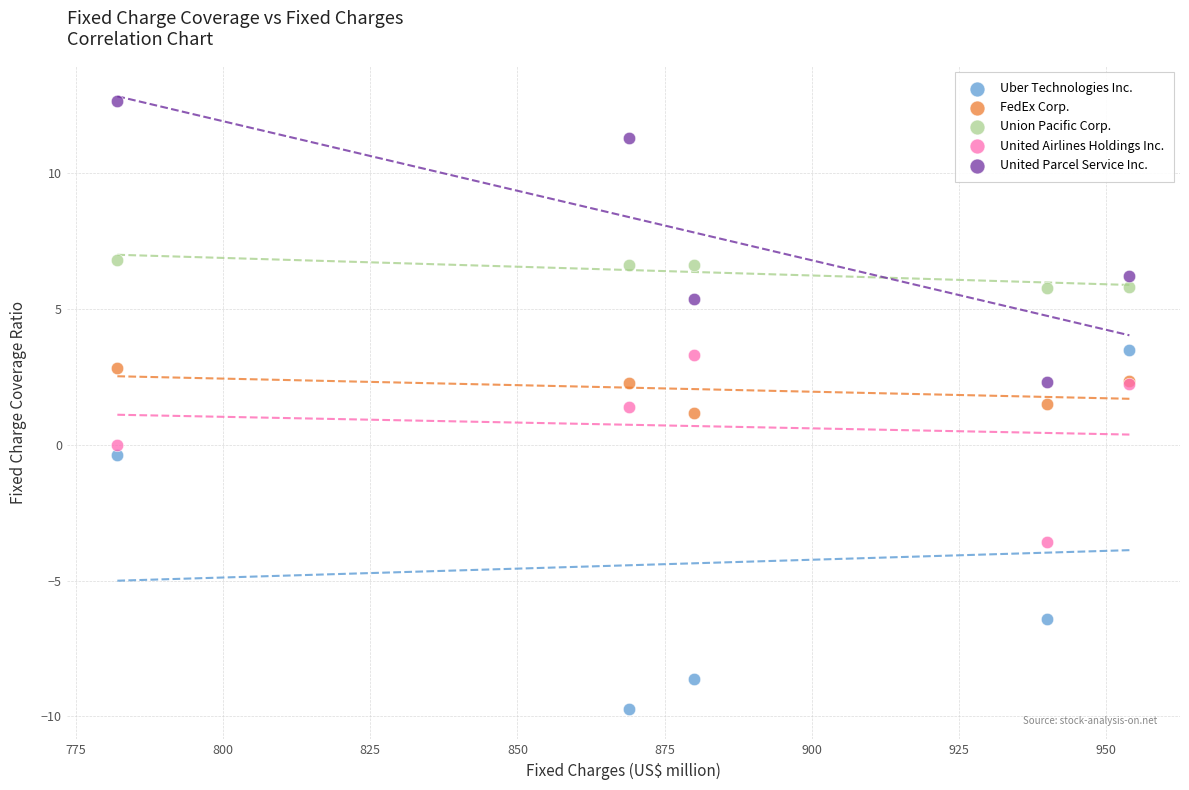

Which series contains the highest Y value?

United Parcel Service Inc.